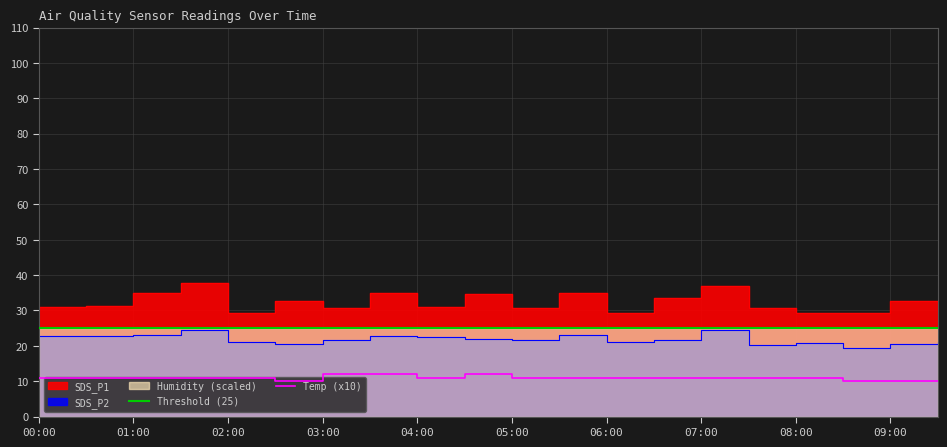

The Threshold (25) series shows 8 at 05:00. True or false?

False